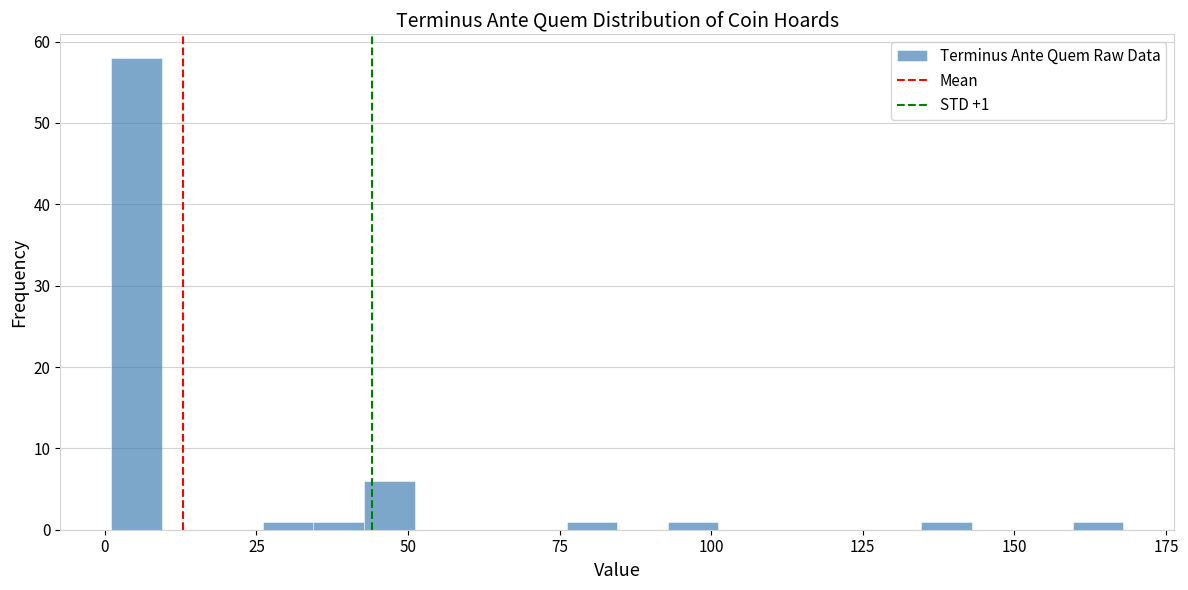

Around what value on the x-axis is the tallest bar? Give the approximate position of its centre, as read against the axis.

5